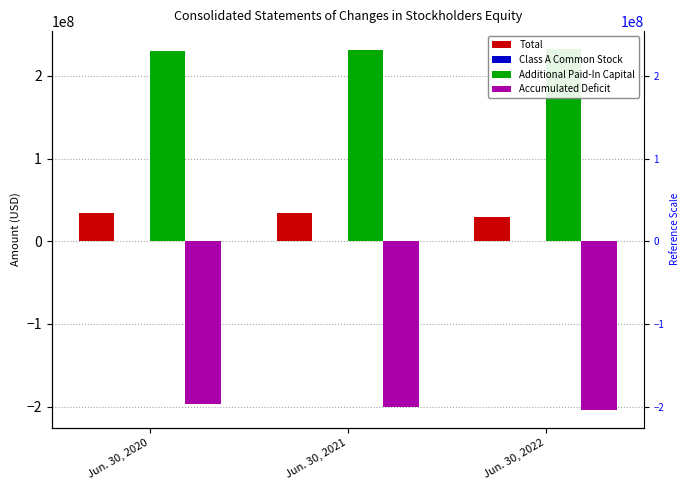

At which label is Total closest to 32149089?

Jun. 30, 2021